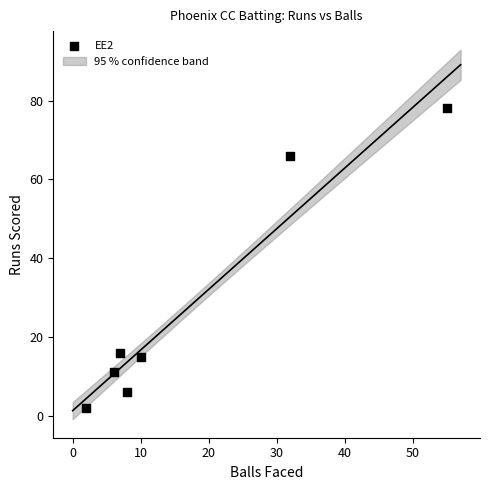

What is the range of Y values (max minus min)?

76